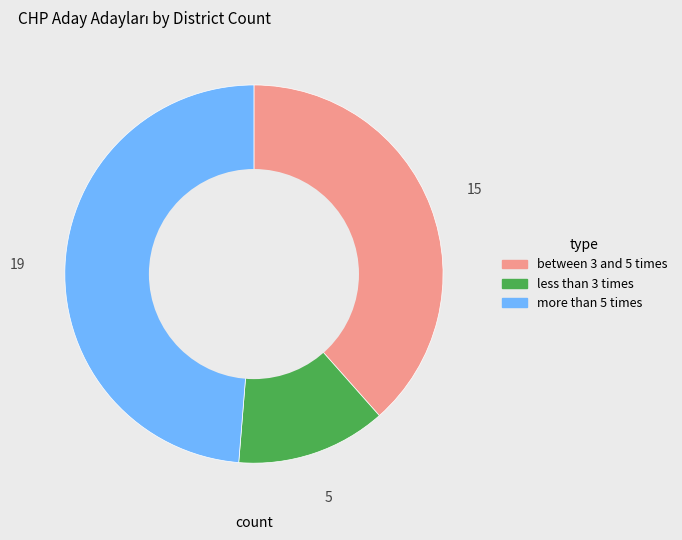

Is there a majority slice in this chart?

No